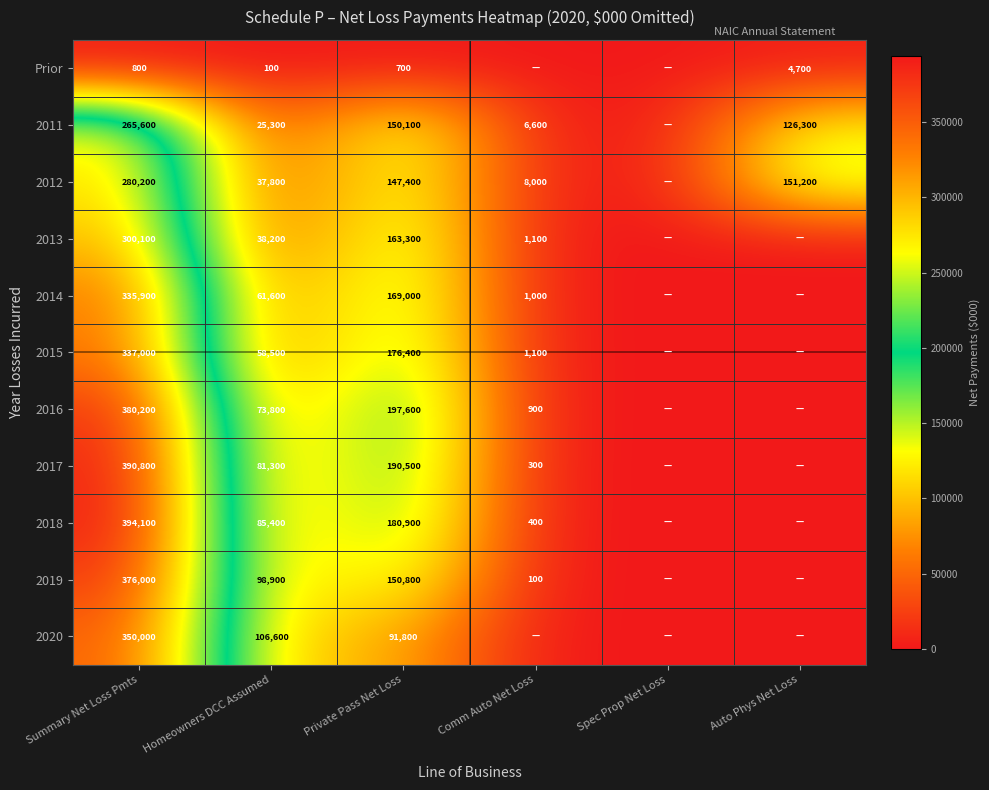

What is the difference between the 2019 values at Private Pass Net Loss and Comm Auto Net Loss?

150700